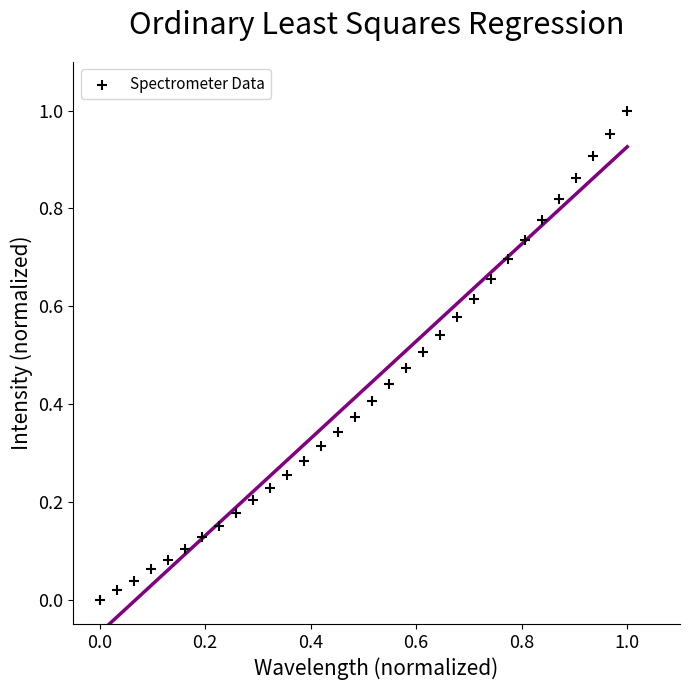

How many points are shown in the scatter plot?

32